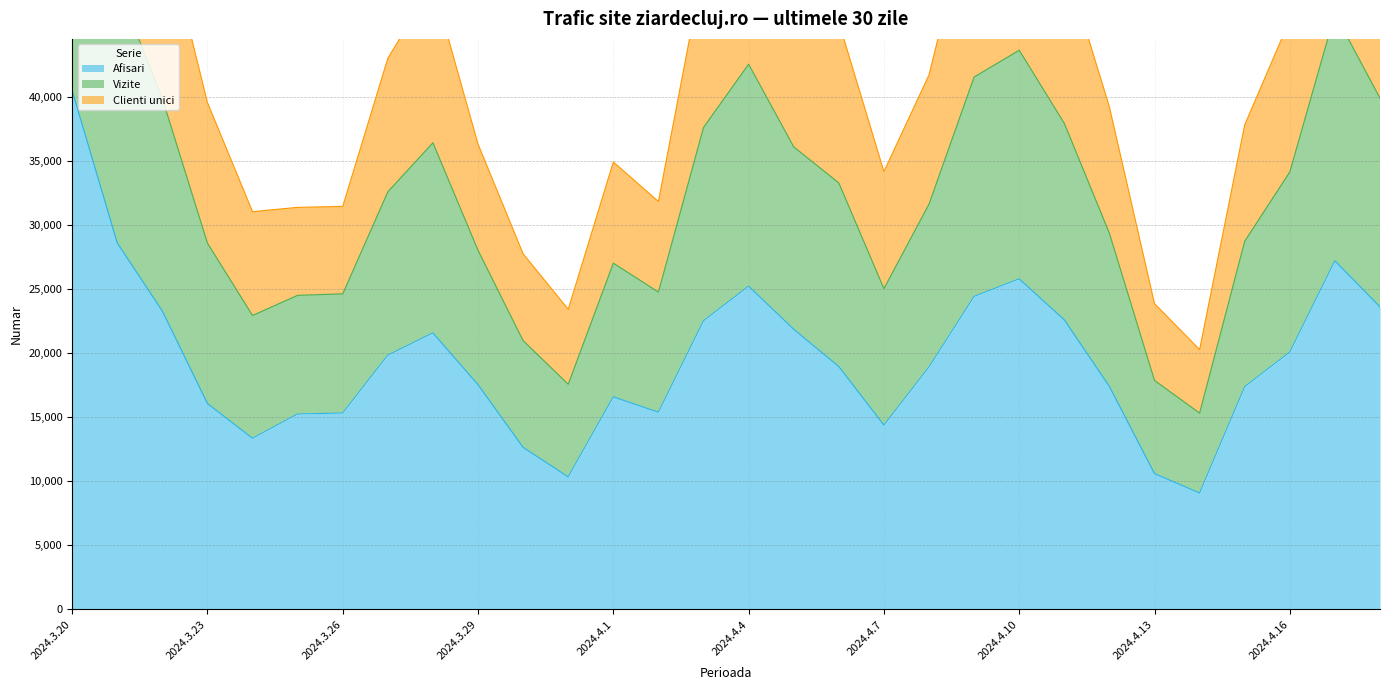

What is the greatest value displayed?

96143